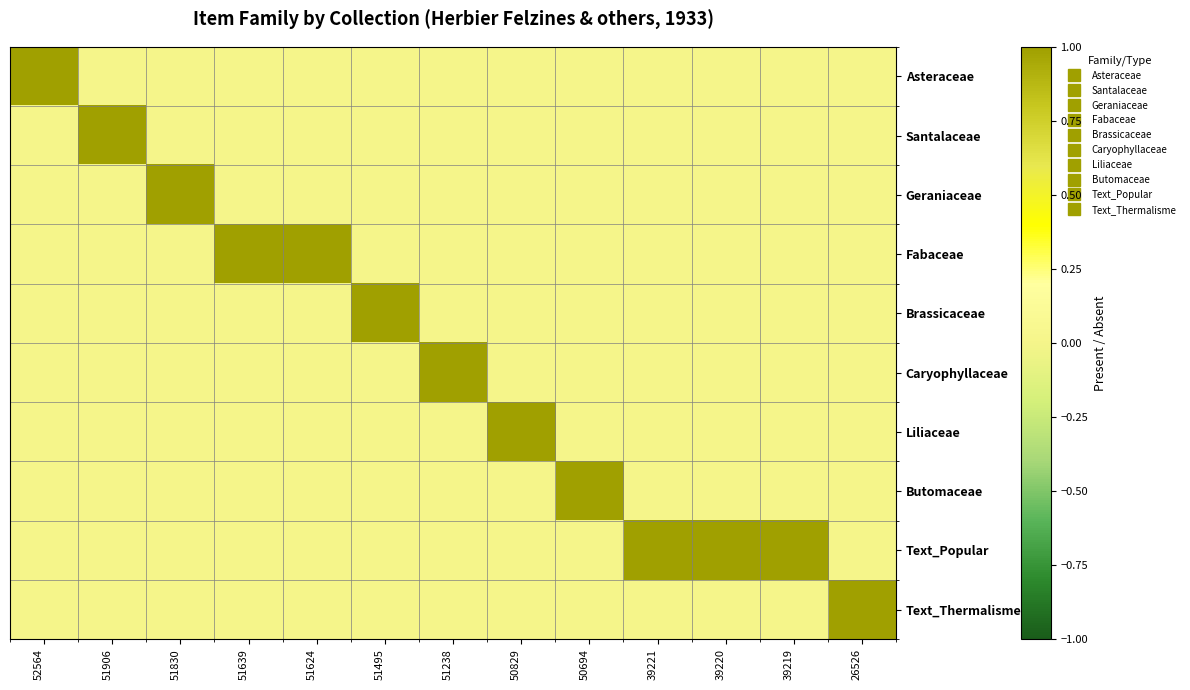

Which series has the widest spread of values?

Asteraceae